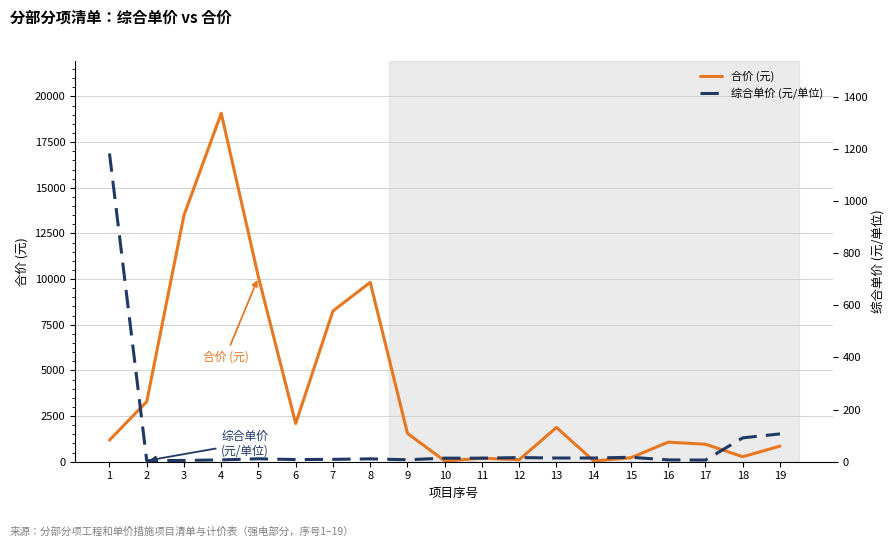

The 综合单价 (元/单位) series shows 14.2 at 14. True or false?

True